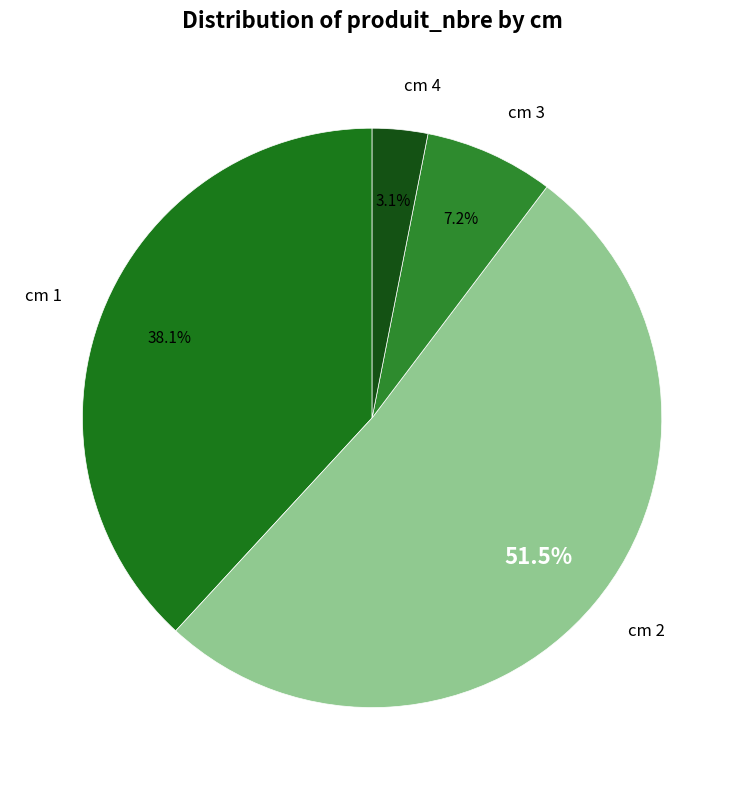

Count the number of slices in the pie.

4